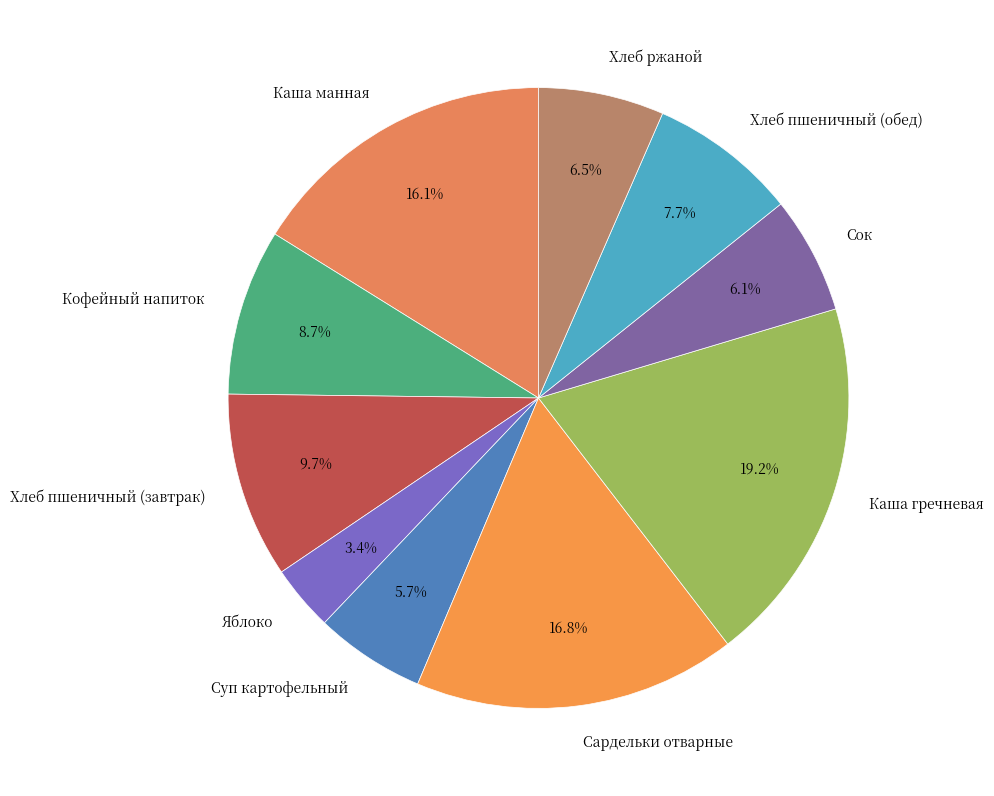

What is the ratio of the value at Суп картофельный to the value at Хлеб пшеничный (завтрак)?

0.6